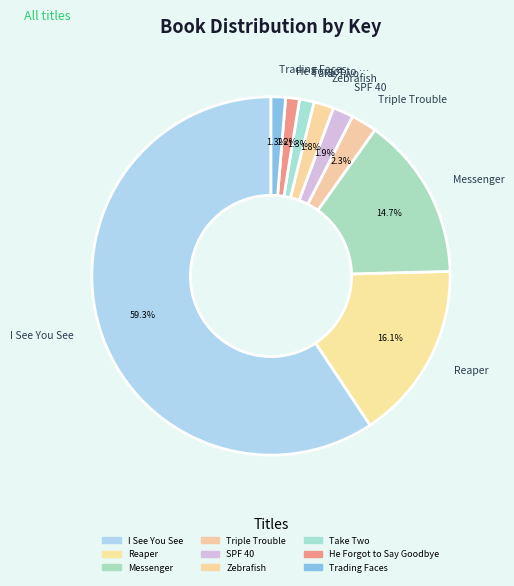

To the nearest percent, what is the combined percentage of I See You See and Reaper?

75%